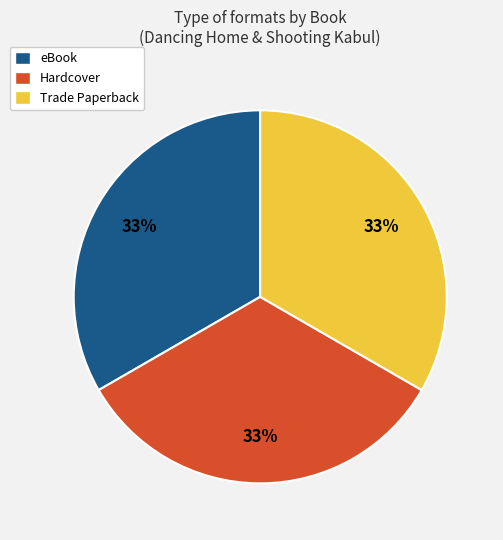

To the nearest percent, what is the average slice percentage?

33%